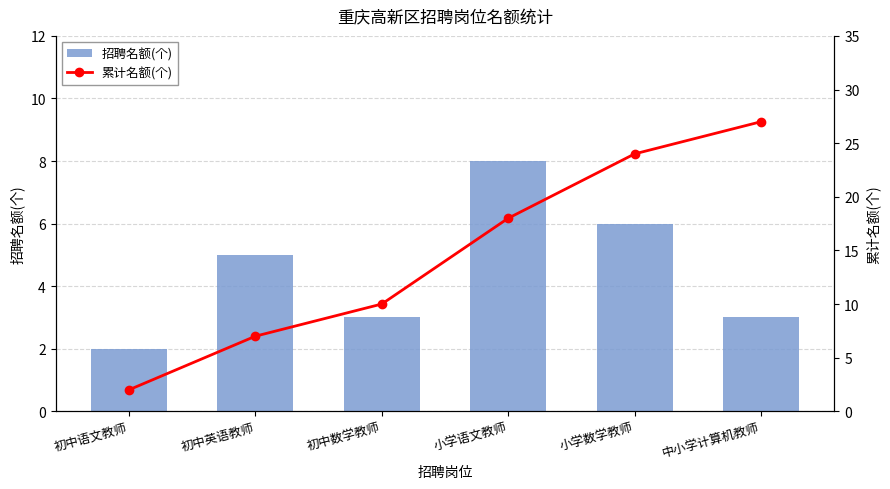

Reading right to left, transcribe all the data shown in this chart.

招聘名额(个): 中小学计算机教师=3	小学数学教师=6	小学语文教师=8	初中数学教师=3	初中英语教师=5	初中语文教师=2
累计名额(个): 中小学计算机教师=27	小学数学教师=24	小学语文教师=18	初中数学教师=10	初中英语教师=7	初中语文教师=2